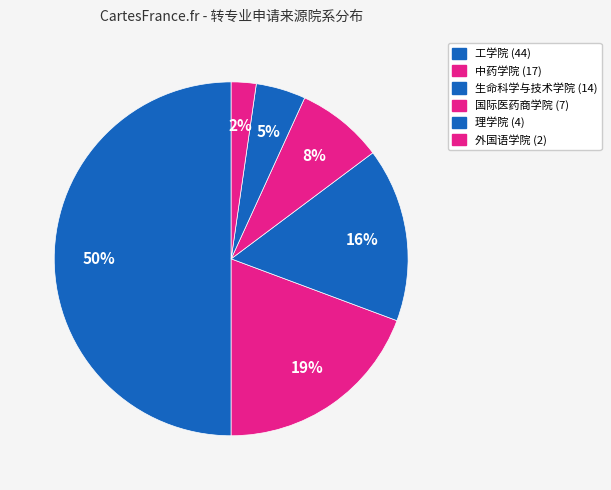

Count the number of slices in the pie.

6